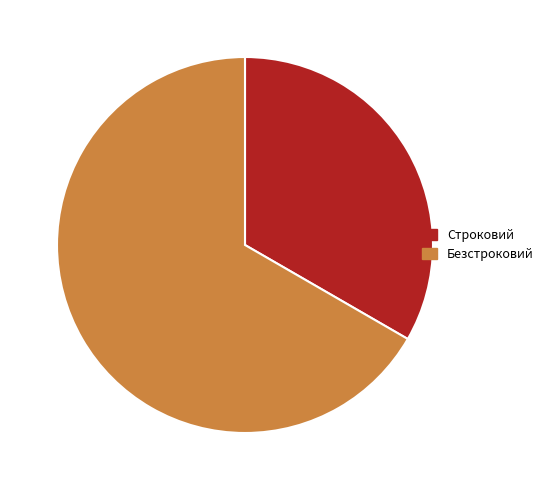

Approximately how many times larger is the value at Безстроковий compared to Строковий?

2.0